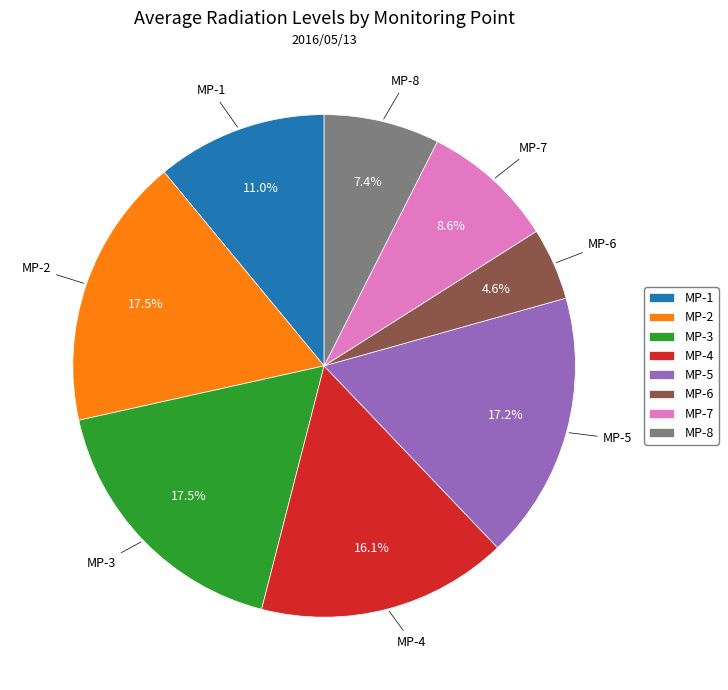

How many slices are in this pie chart?

8